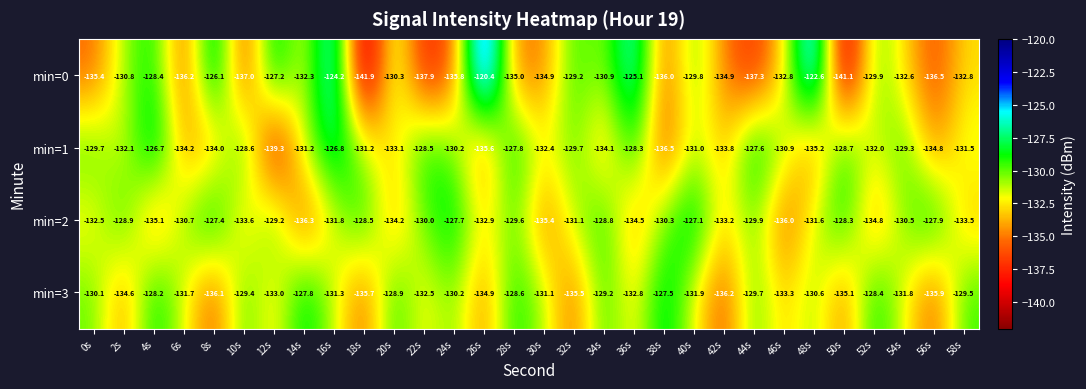

What is the spread (max minus min) of values at 0s?

5.7